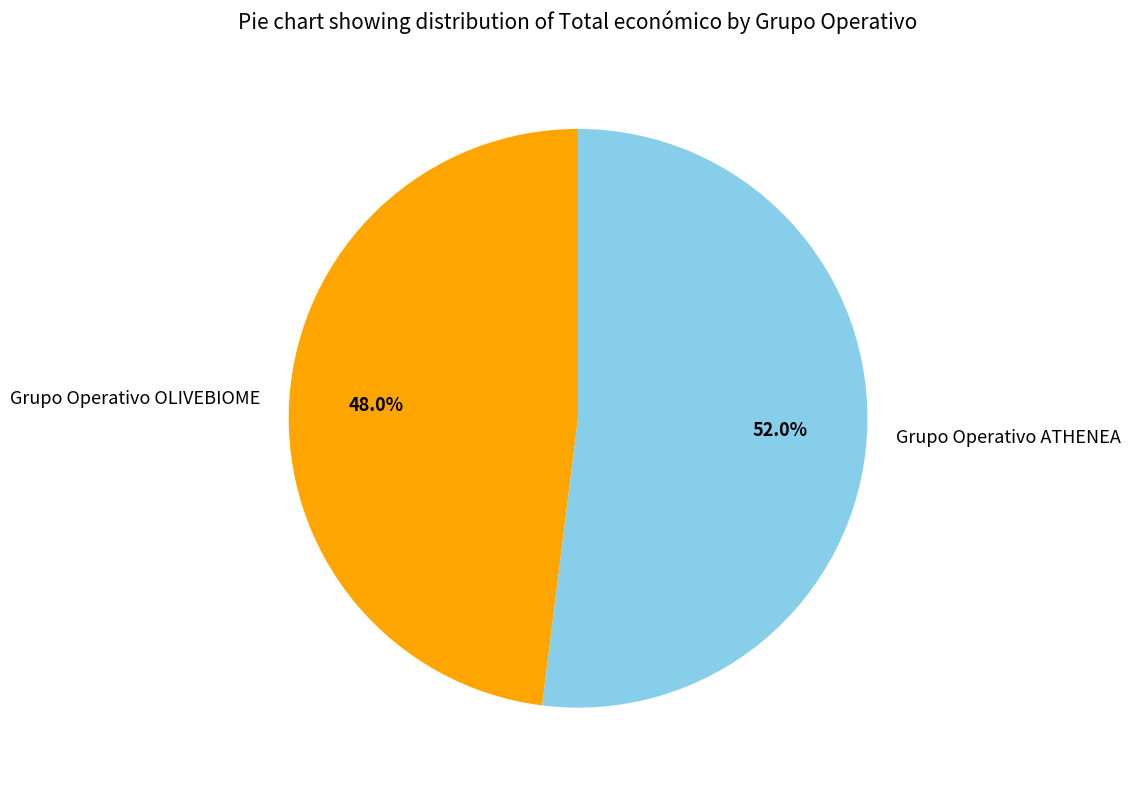

Is it true that Grupo Operativo OLIVEBIOME is 48% of the pie?

True